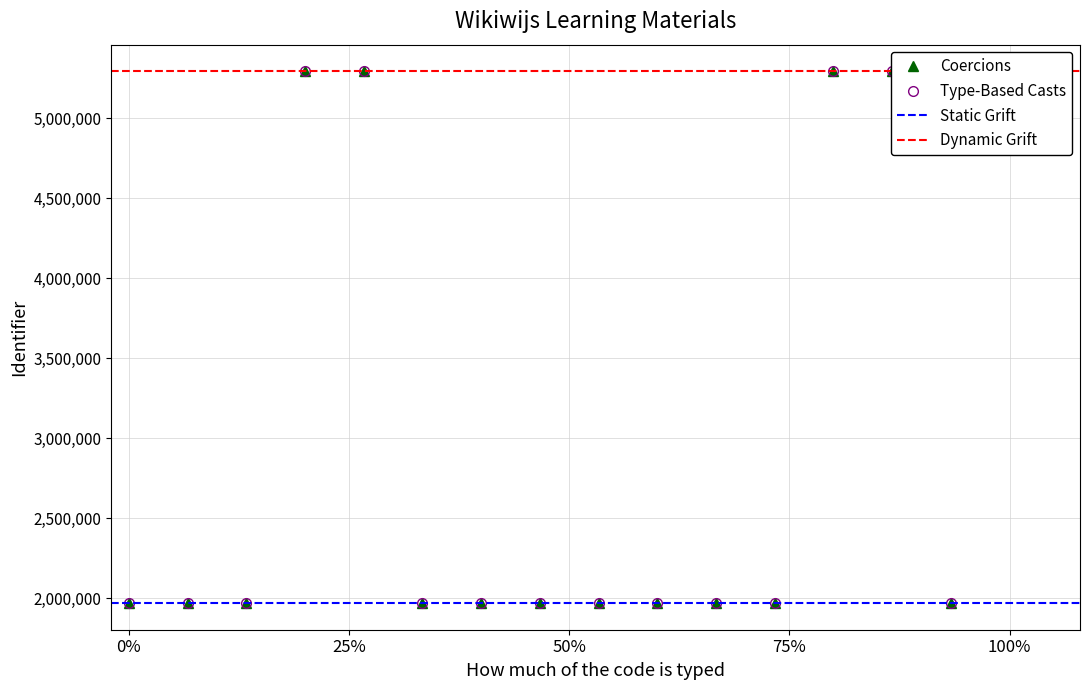

Is it true that the value at Begrippen is 1104766?

False